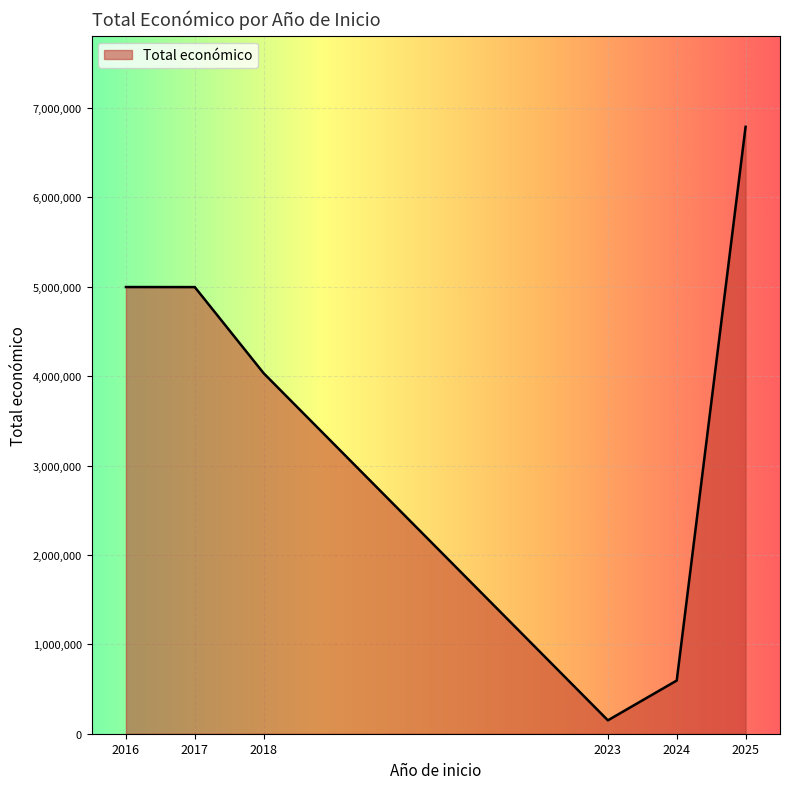

Approximately how many times larger is the value at 2017 compared to 2025?

0.7